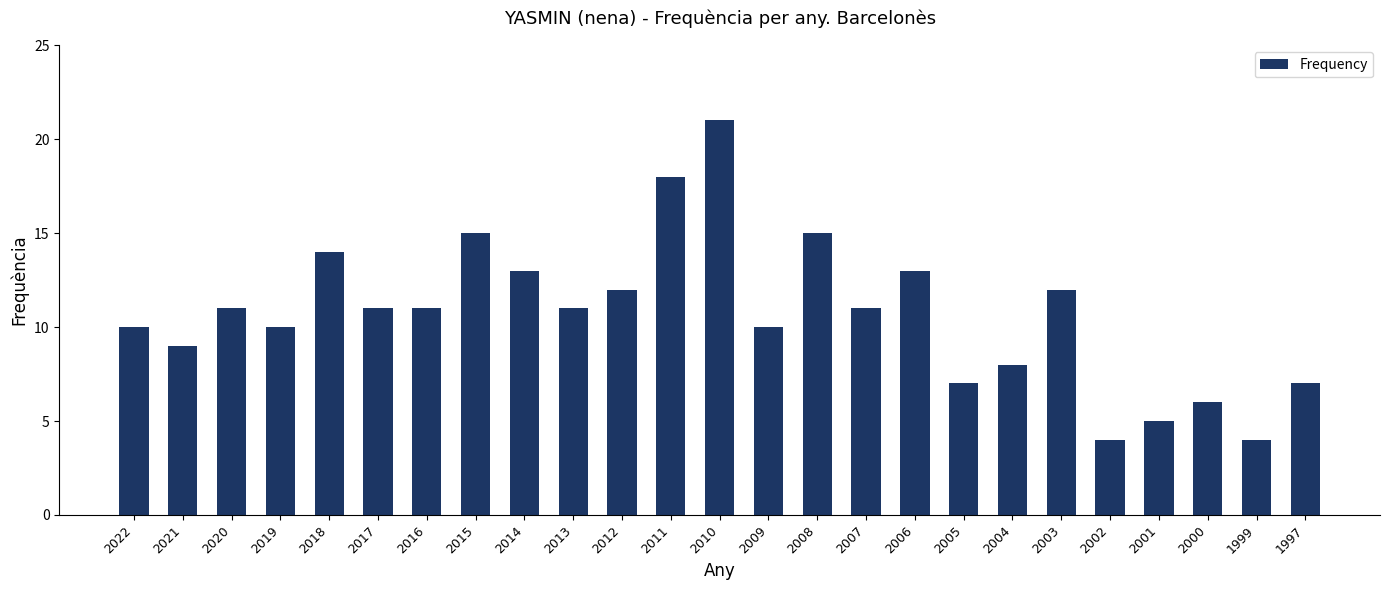

True or false: the data shows 17 at 2013.

False